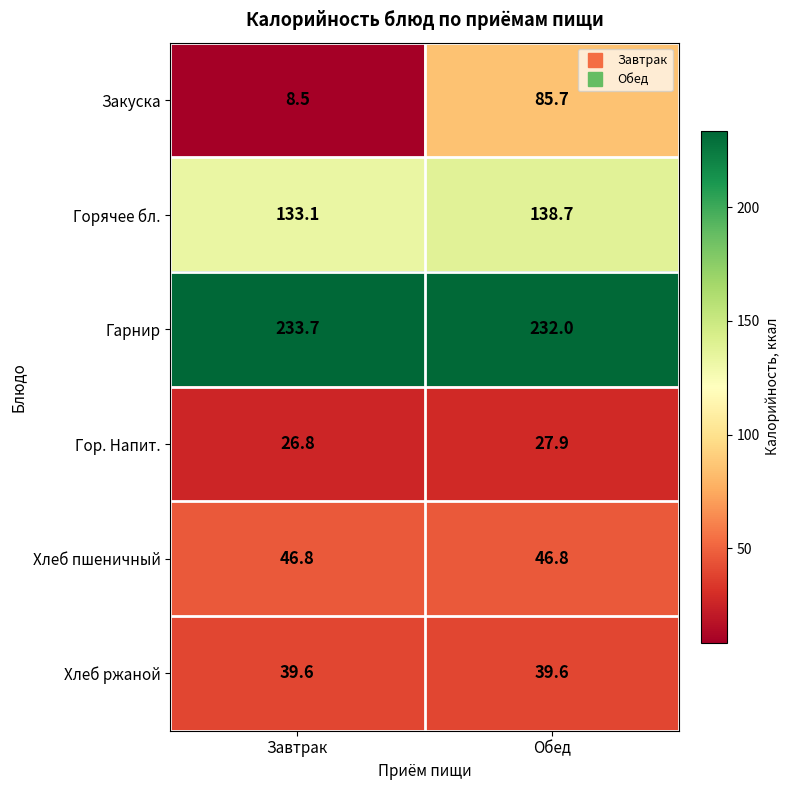

Reading left to right, extract all data points from this chart.

Закуска: 8.5	85.7
Горячее бл.: 133.1	138.7
Гарнир: 233.7	232.0
Гор. Напит.: 26.8	27.9
Хлеб пшеничный: 46.8	46.8
Хлеб ржаной: 39.6	39.6